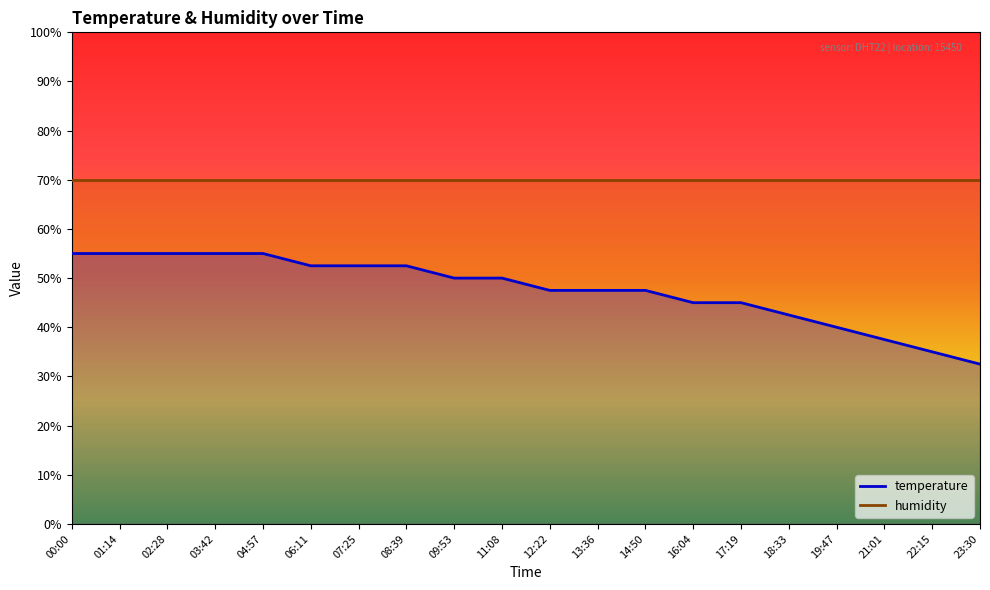

Which has a higher value, 18:33 or 19:47?

18:33